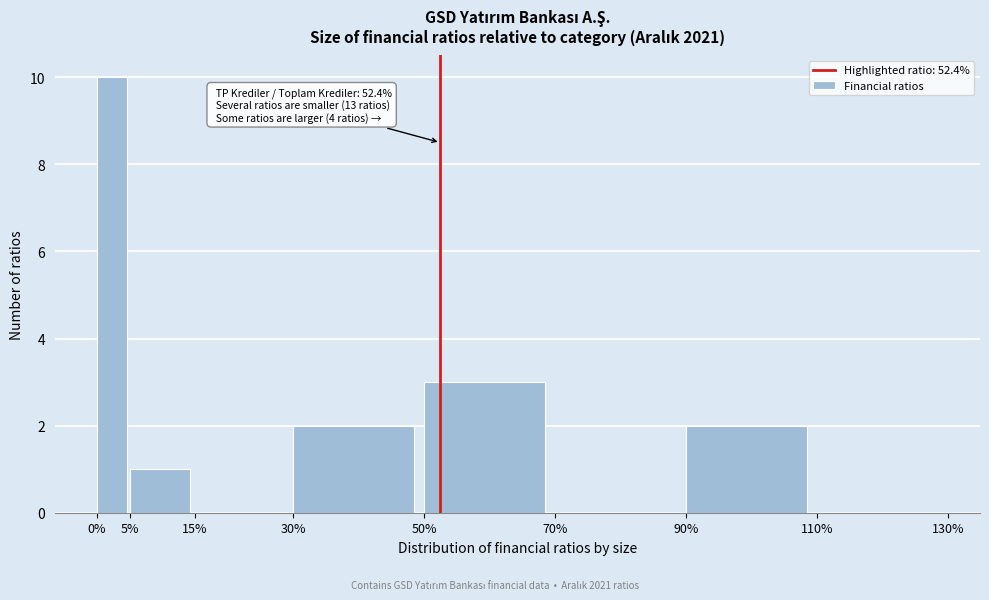

Which range on the x-axis has the tallest bar?

0% to 5%